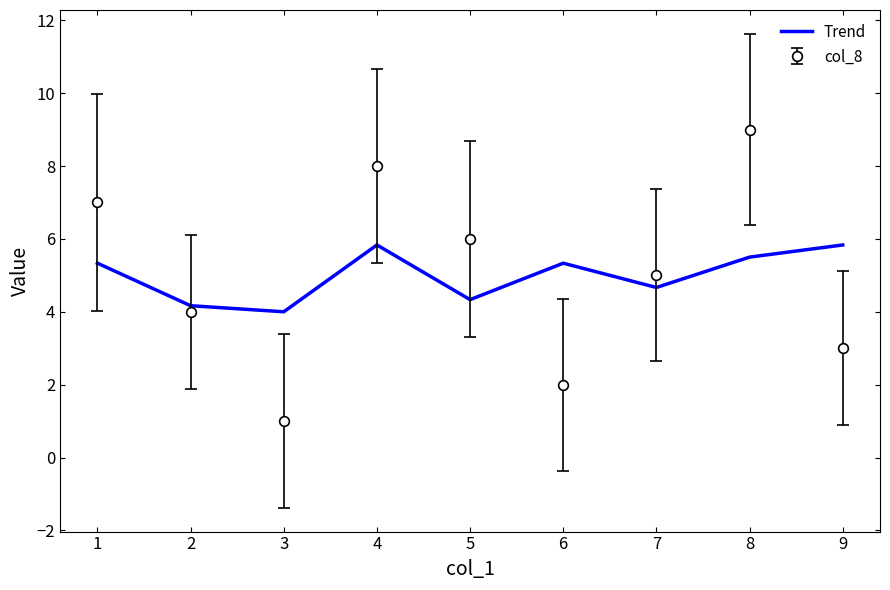

Which series has the largest range (max minus min)?

col_8